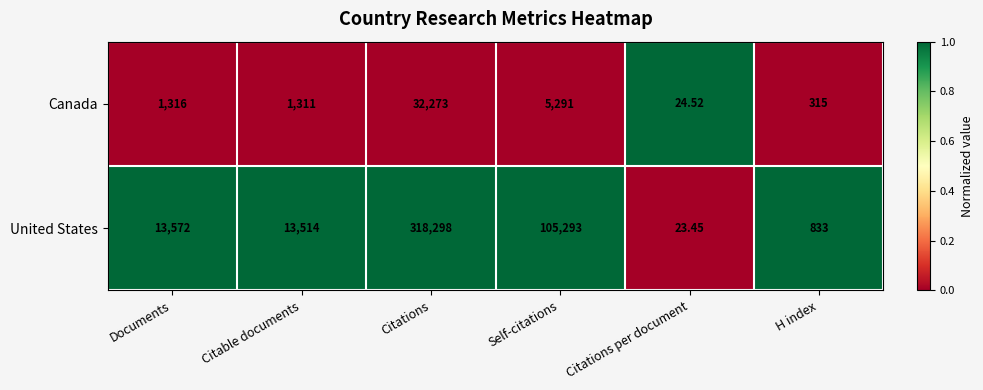

Which series has the widest spread of values?

United States